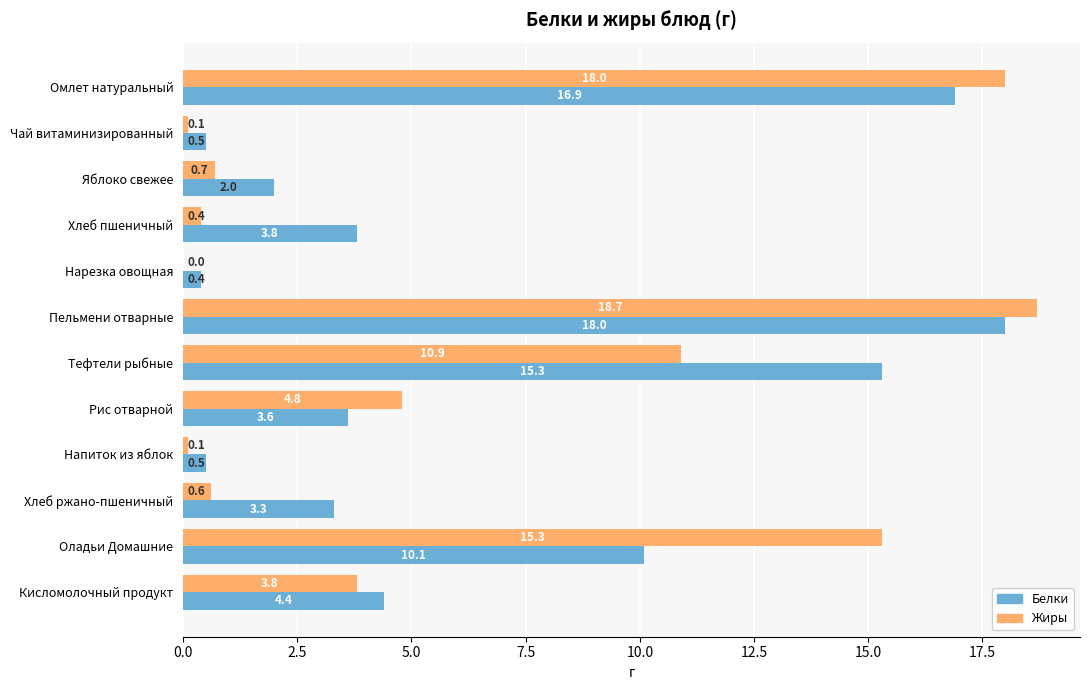

How many data points does each series have?

12